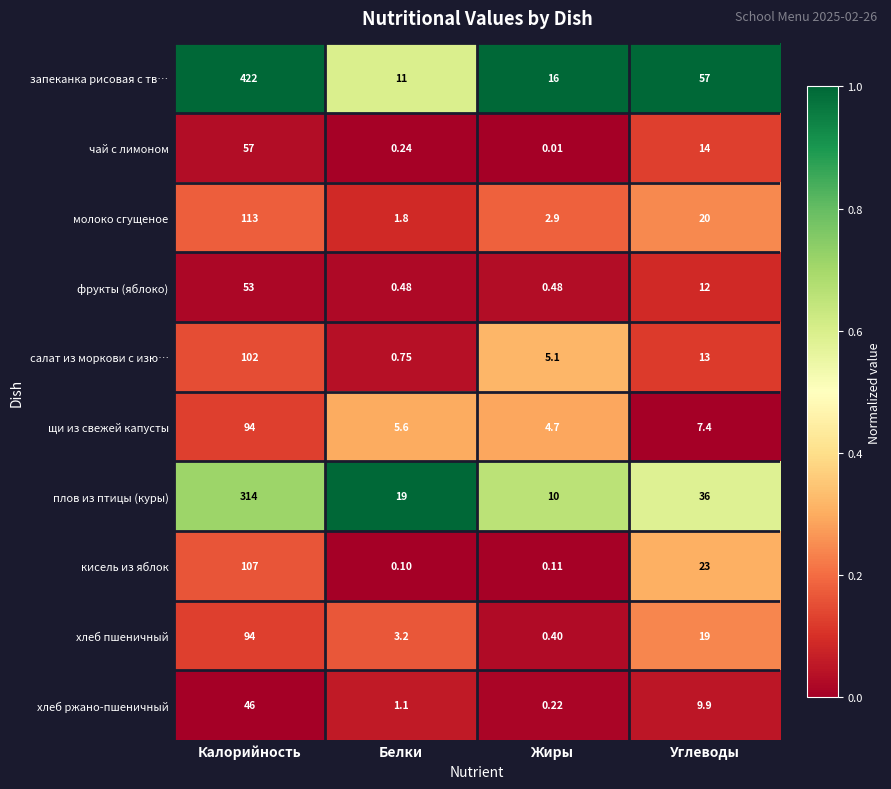

List the labels in order of плов из птицы (куры) value, largest first.

Калорийность, Углеводы, Белки, Жиры